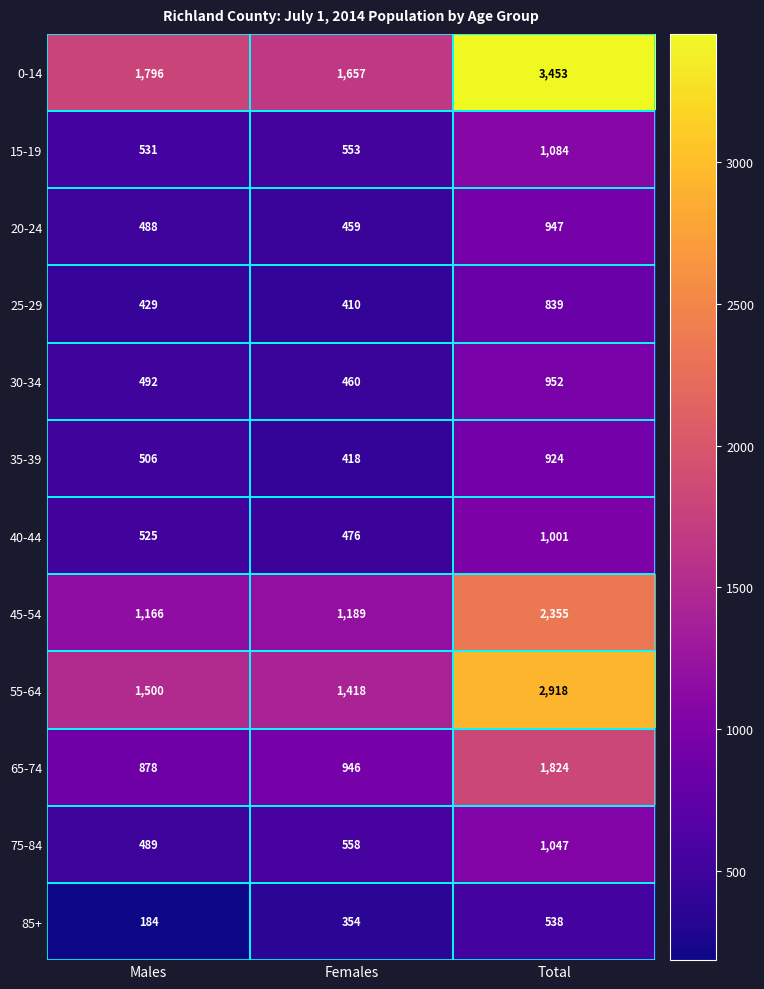

At which category is the sum across all series the highest?

Total